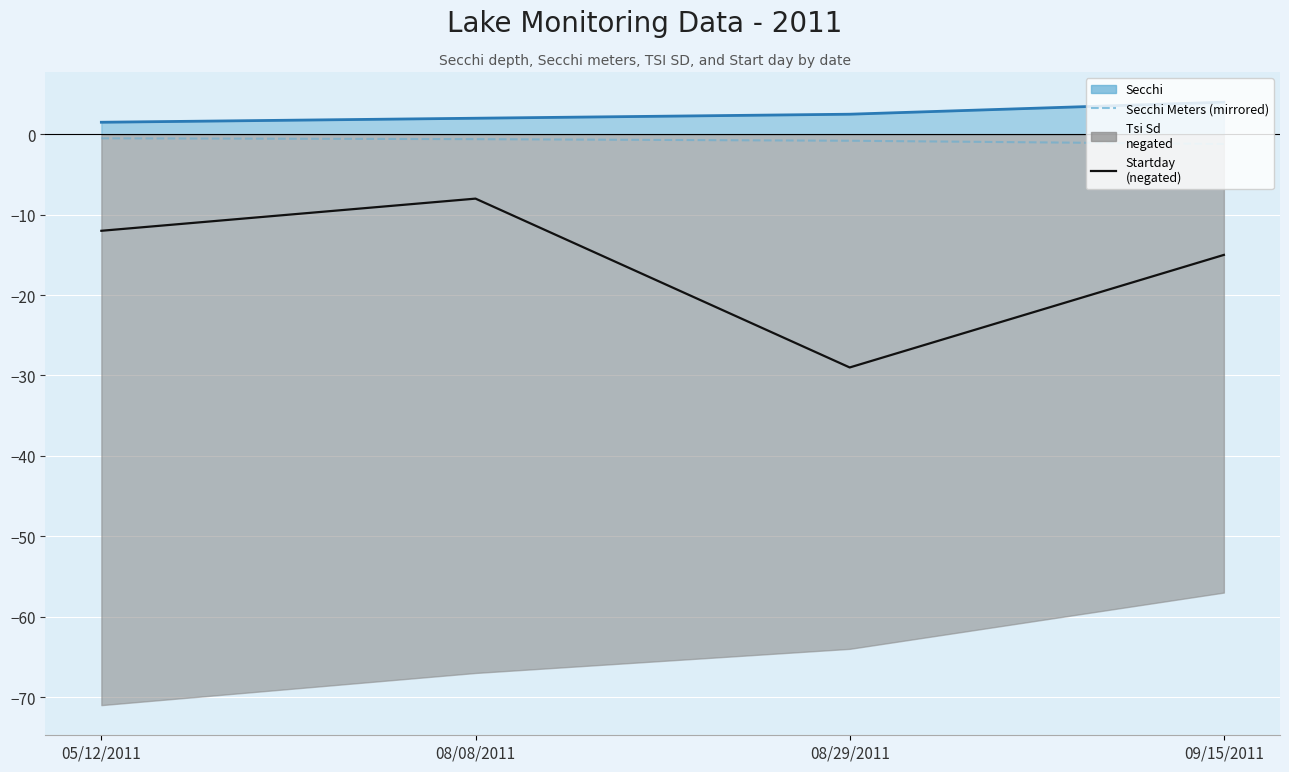

True or false: Secchi Meters (mirrored) and Startday (neg) intersect in this chart.

False